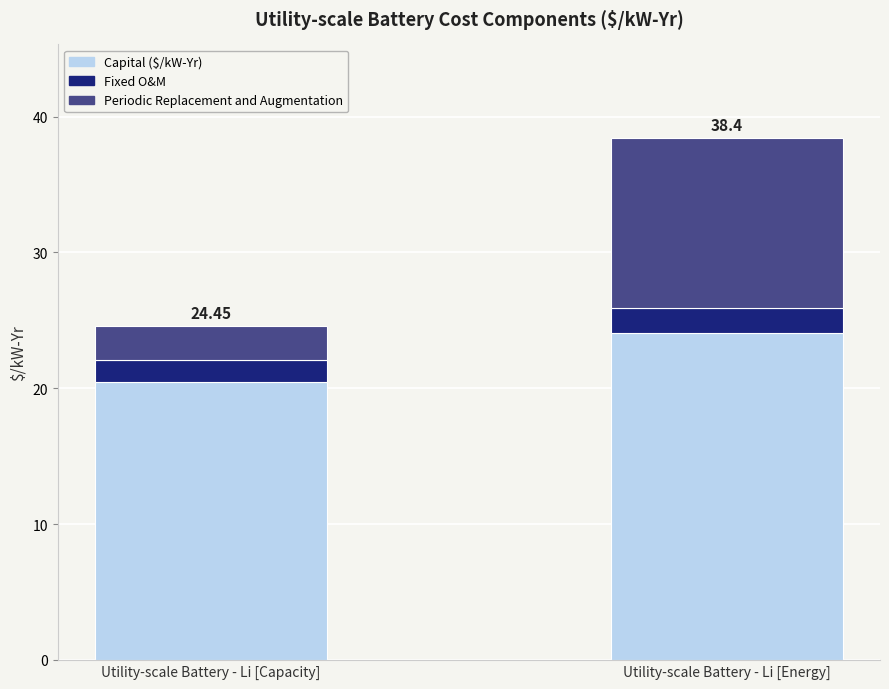

What is the total value across all series at Utility-scale Battery - Li [Energy]?

38.4